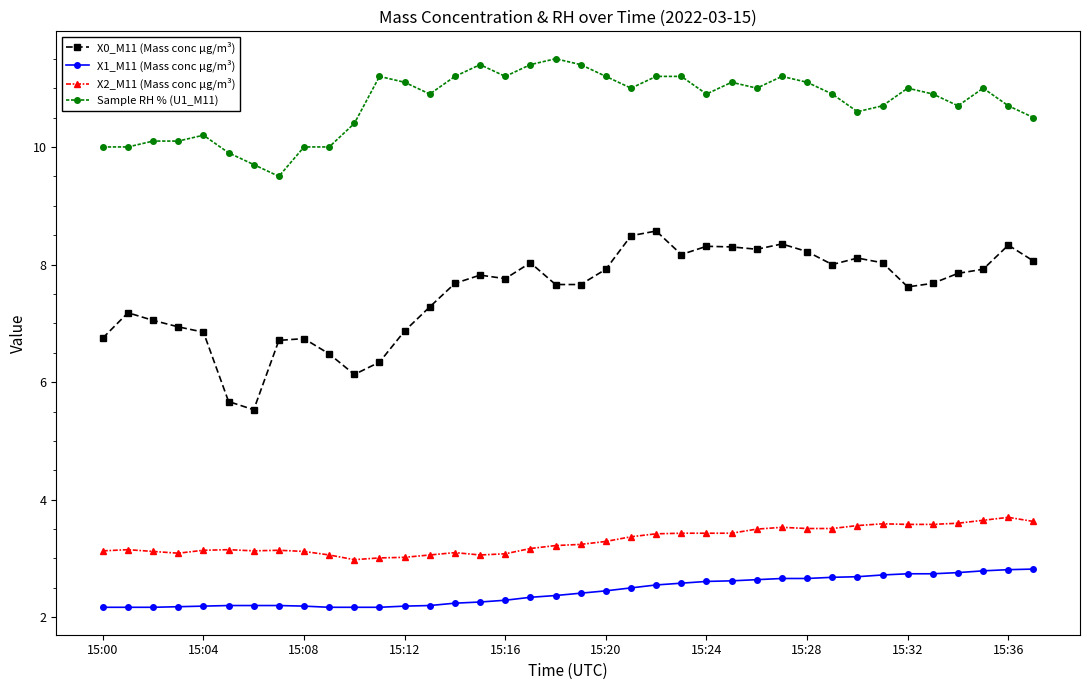

Which series has the largest range (max minus min)?

X0_M11 (Mass conc μg/m³)